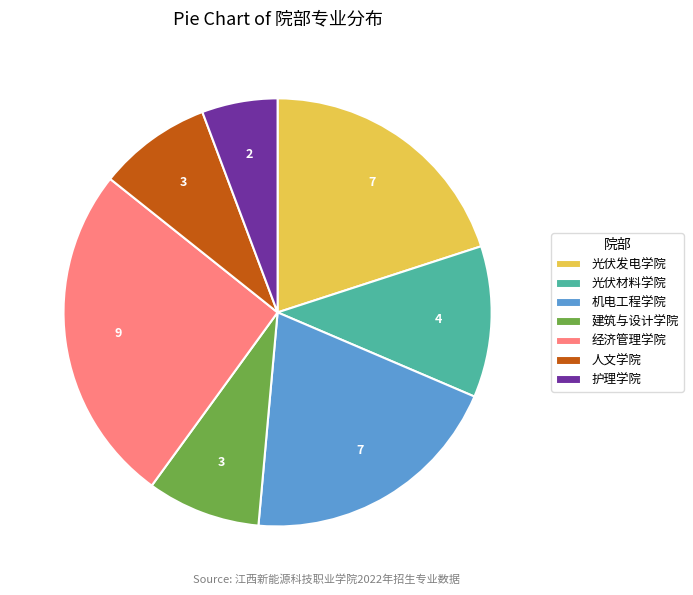

What is the ratio of the value at 建筑与设计学院 to the value at 人文学院?

1.0